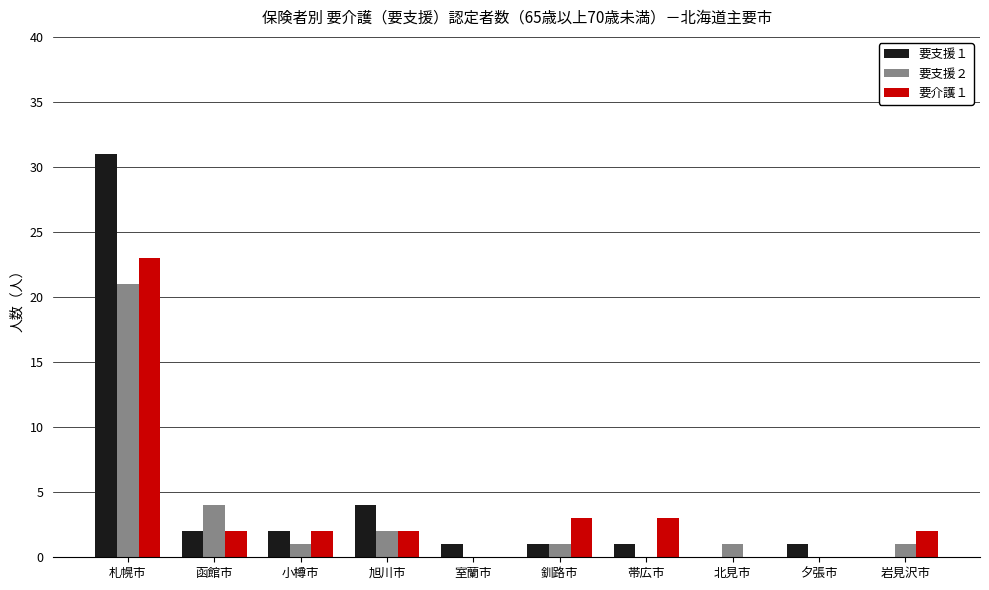

How many groups of bars are there?

10